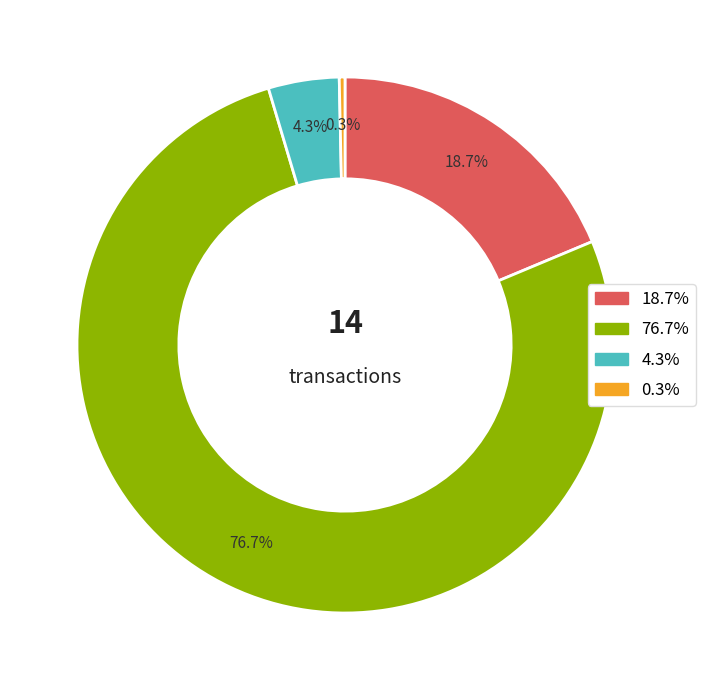

Is there any slice that represents more than half of the pie?

Yes